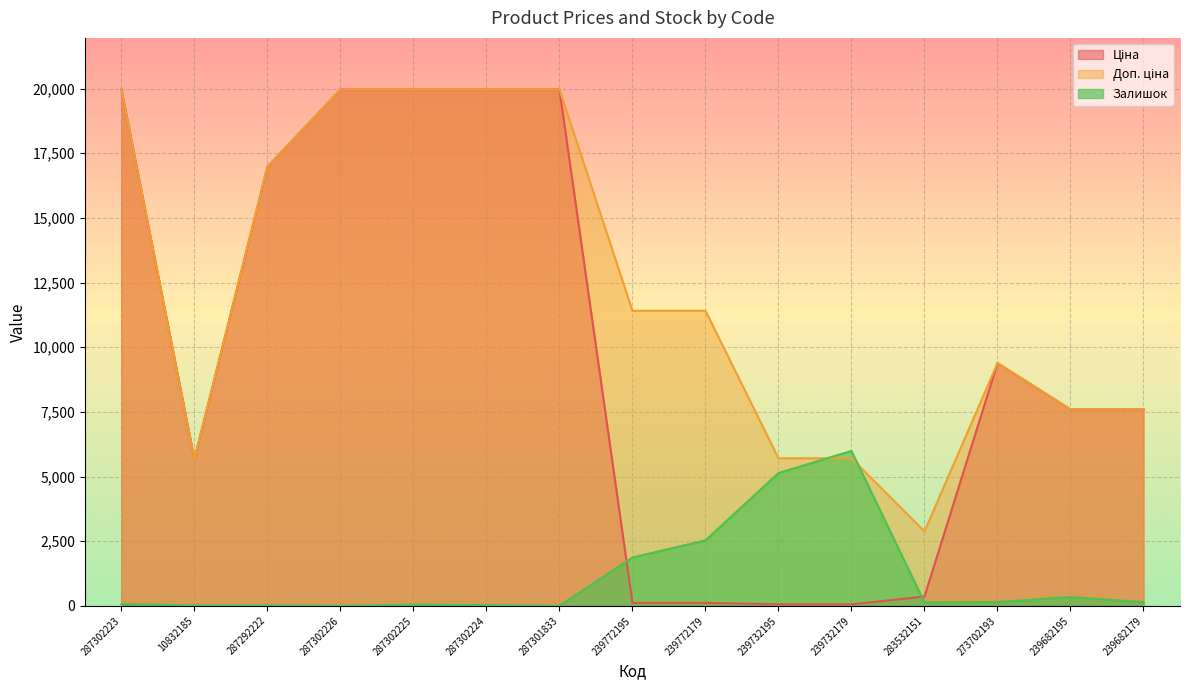

How many lines are shown in the chart?

3